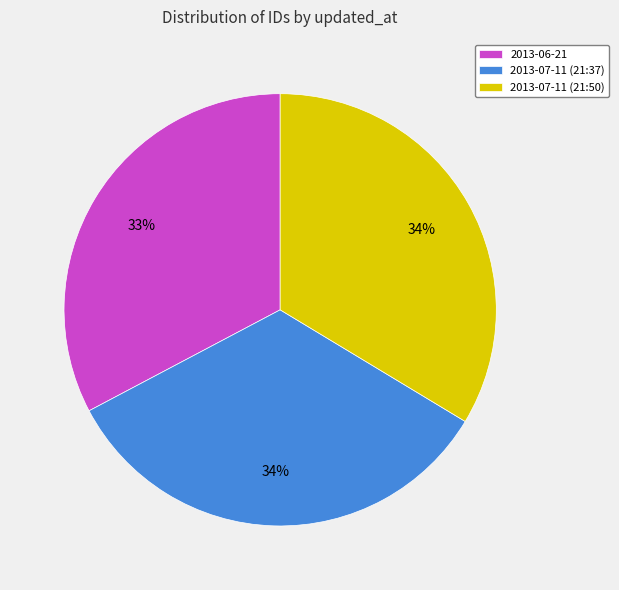

What is the ratio of the value at 2013-06-21 to the value at 2013-07-11 (21:37)?

1.0